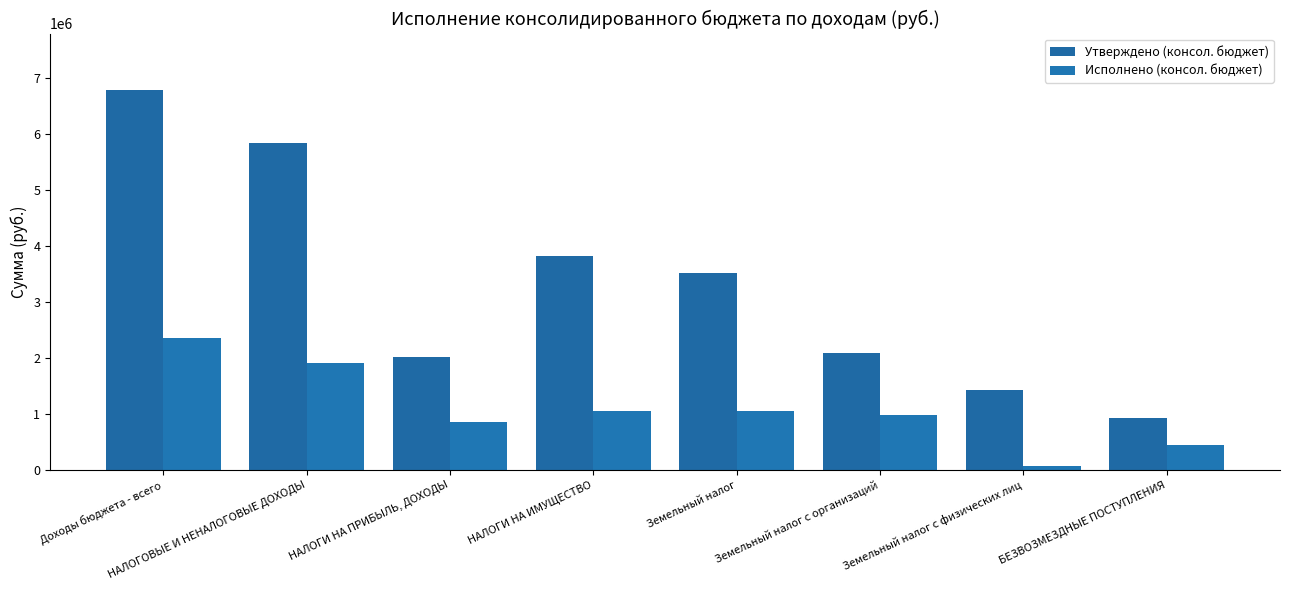

Rank the categories by Исполнено (консол. бюджет) value from highest to lowest.

Доходы бюджета - всего, НАЛОГОВЫЕ И НЕНАЛОГОВЫЕ ДОХОДЫ, Земельный налог, НАЛОГИ НА ИМУЩЕСТВО, Земельный налог с организаций, НАЛОГИ НА ПРИБЫЛЬ, ДОХОДЫ, БЕЗВОЗМЕЗДНЫЕ ПОСТУПЛЕНИЯ, Земельный налог с физических лиц